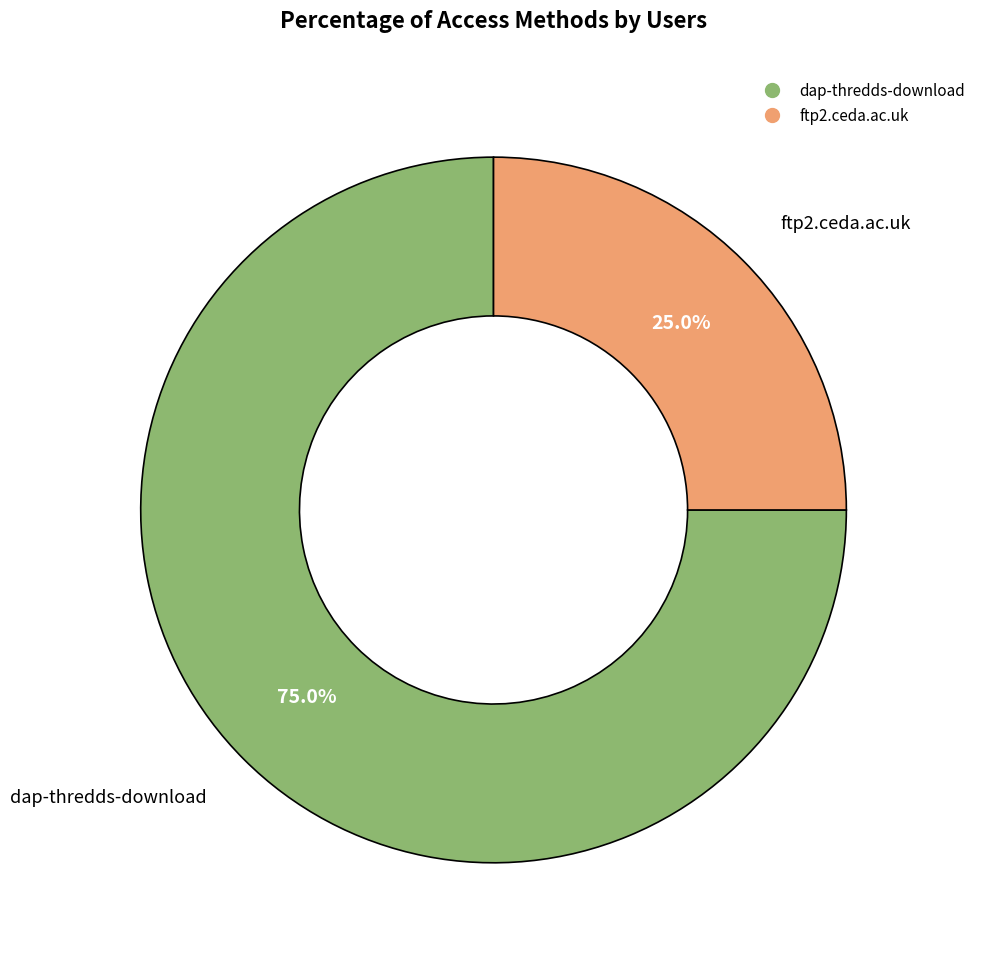

What is the smallest slice in the pie chart?

ftp2.ceda.ac.uk